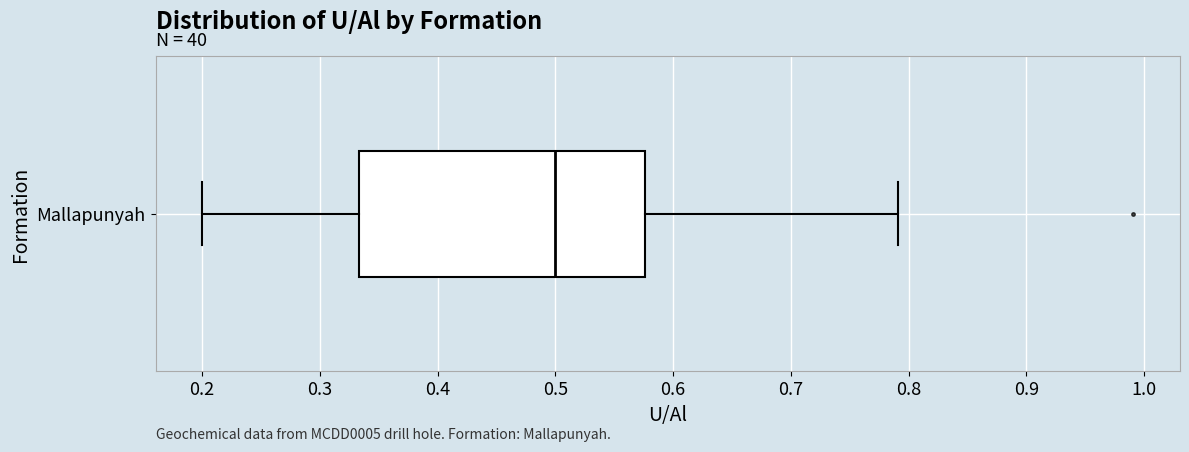

Transcribe this box plot: give where the median line is, the range the box spans, and where the two whiskers end, as read against the x-axis. The values are not printed on the chart, so give them approximately, as read against the axis.

median 0.50, box 0.33 to 0.58, whiskers 0.20 to 0.79